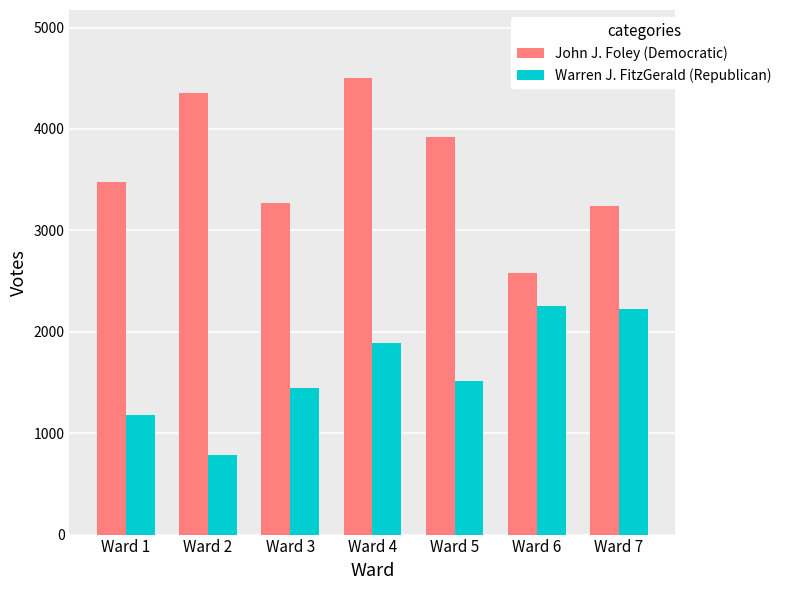

The value of John J. Foley (Democratic) at Ward 7 is 749. True or false?

False